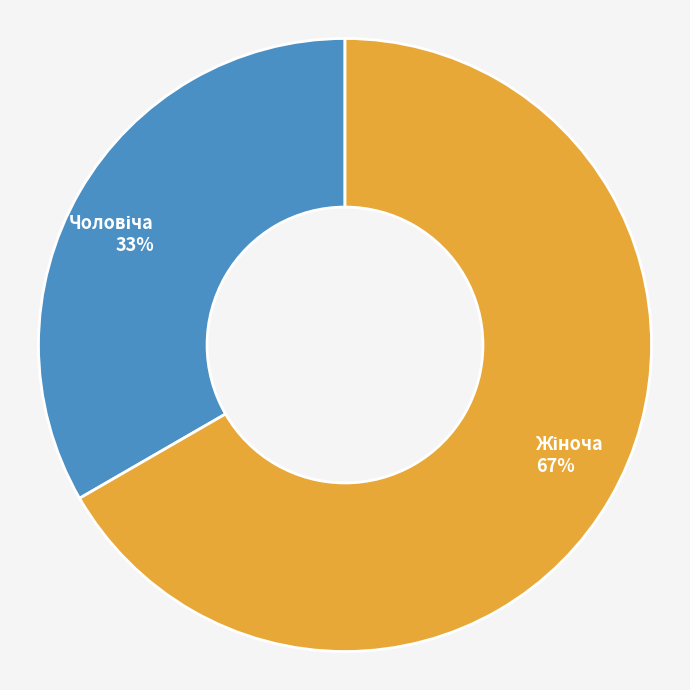

Is there any slice that represents more than half of the pie?

Yes